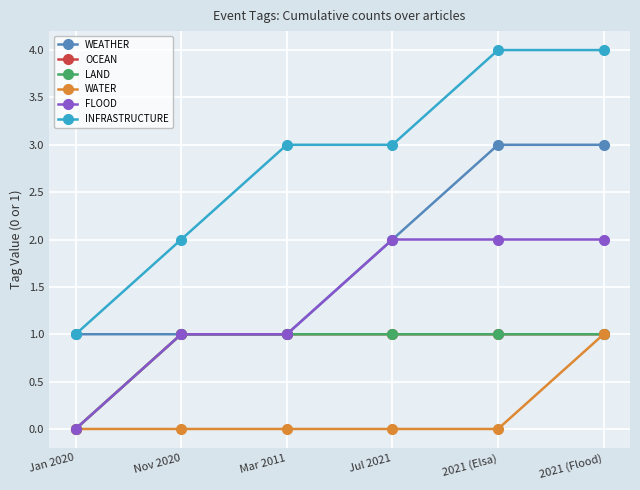

Is the value of FLOOD at 2021 (Flood) greater than the value of OCEAN at Mar 2011?

Yes